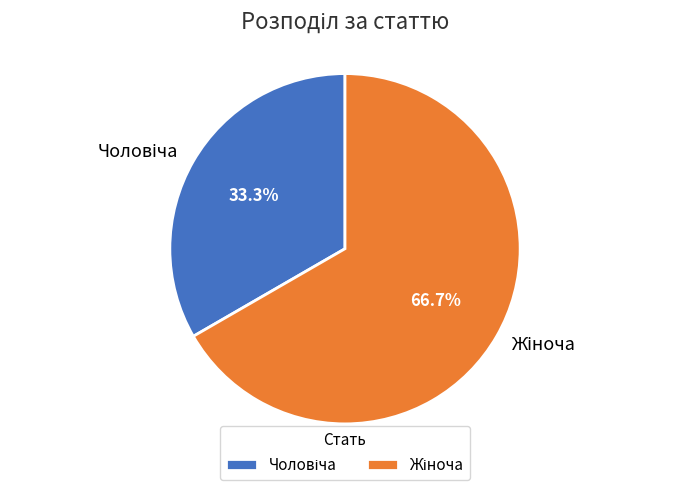

Is there a majority slice in this chart?

Yes